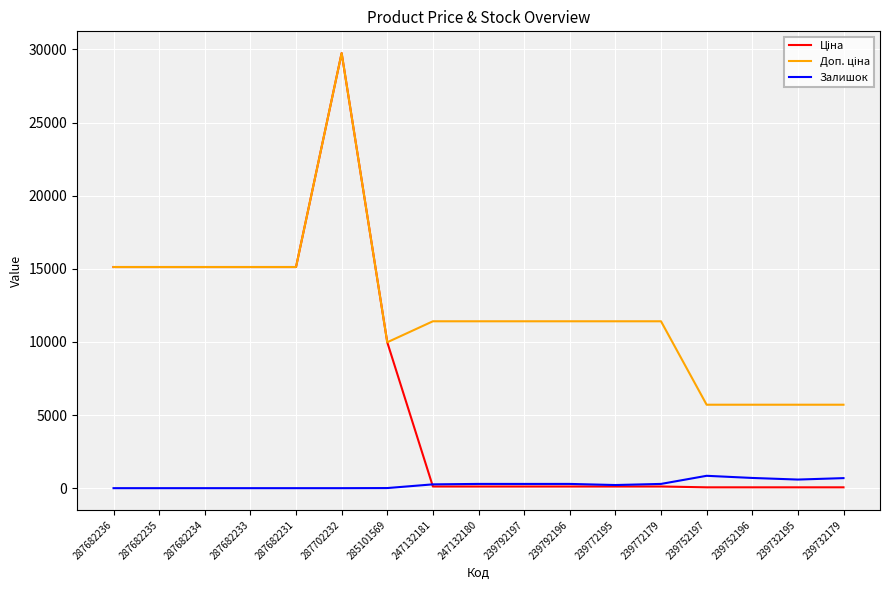

What is the spread (max minus min) of values at 285101569?

9968.0